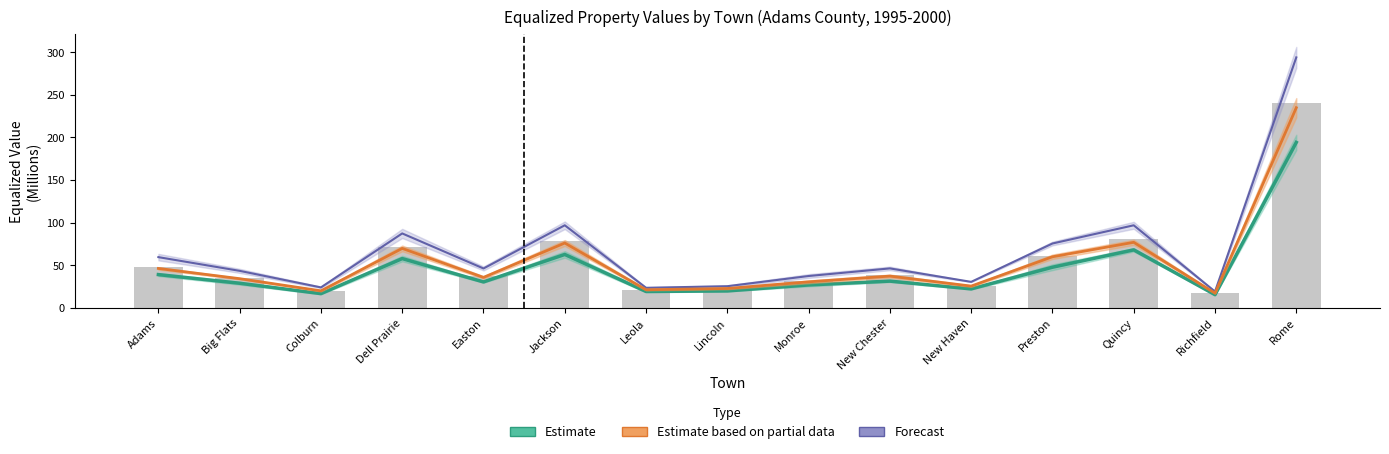

Rank the series by their maximum value, from highest to lowest.

Forecast, Estimate based on partial data, Estimate